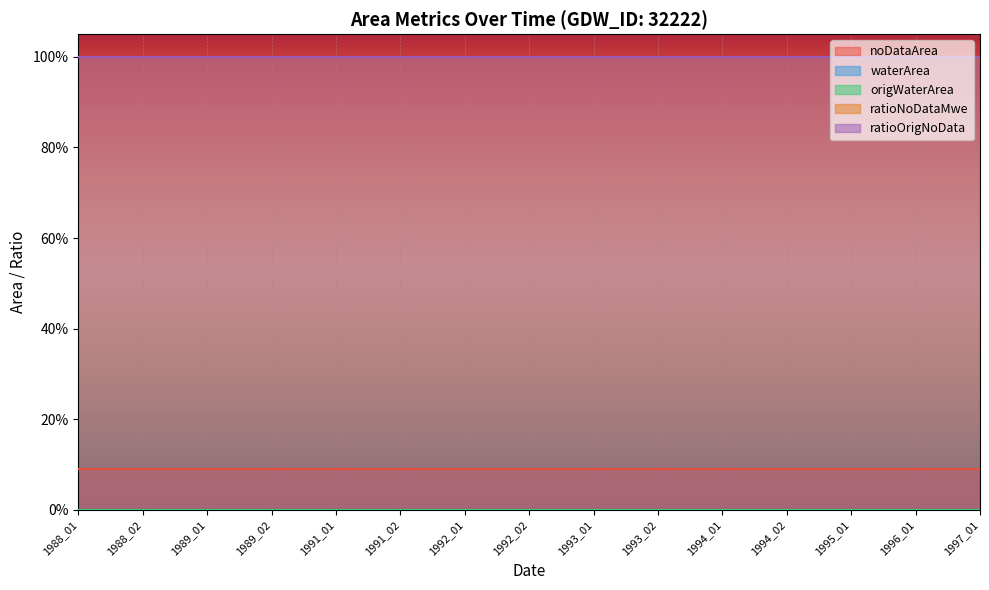

How many data points does each series have?

15